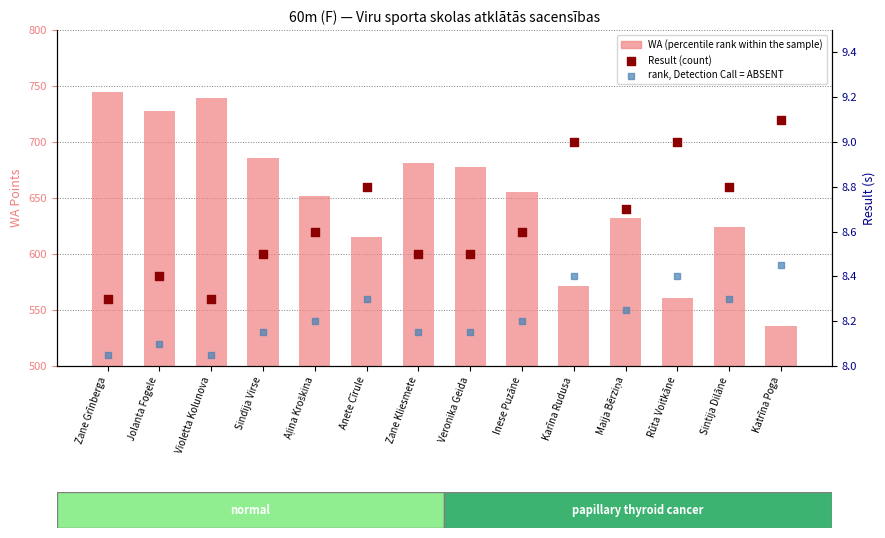

Which series has the largest total across all categories?

WA (percentile rank within the sample)